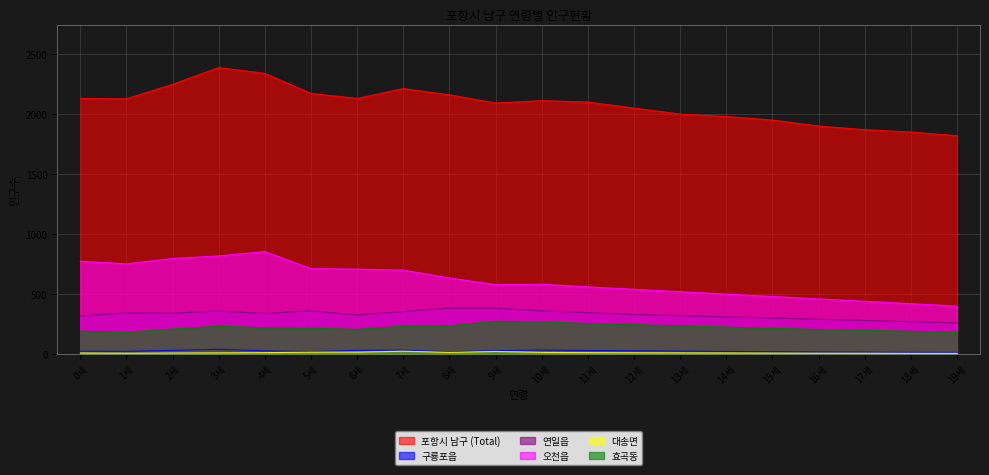

Reading right to left, transcribe all the data shown in this chart.

포항시 남구 (Total): 19세=1820	18세=1850	17세=1870	16세=1900	15세=1950	14세=1980	13세=2000	12세=2050	11세=2100	10세=2112	9세=2092	8세=2160	7세=2212	6세=2130	5세=2172	4세=2339	3세=2387	2세=2248	1세=2127	0세=2130
구룡포읍: 19세=14	18세=15	17세=17	16세=18	15세=20	14세=22	13세=25	12세=28	11세=30	10세=34	9세=29	8세=19	7세=33	6세=31	5세=21	4세=27	3세=40	2세=31	1세=23	0세=24
연일읍: 19세=260	18세=270	17세=280	16세=290	15세=300	14세=310	13세=320	12세=330	11세=345	10세=360	9세=383	8세=383	7세=355	6세=325	5세=361	4세=338	3세=358	2세=341	1세=343	0세=317
오천읍: 19세=400	18세=420	17세=440	16세=460	15세=480	14세=500	13세=520	12세=540	11세=560	10세=582	9세=579	8세=634	7세=700	6세=708	5세=712	4세=854	3세=818	2세=797	1세=752	0세=774
대송면: 19세=6	18세=6	17세=7	16세=7	15세=8	14세=9	13세=10	12세=11	11세=12	10세=14	9세=22	8세=14	7세=24	6세=16	5세=16	4세=12	3세=10	2세=9	1세=7	0세=9
효곡동: 19세=182	18세=190	17세=198	16세=205	15세=215	14세=225	13세=235	12세=245	11세=255	10세=268	9세=274	8세=235	7세=232	6세=206	5세=216	4세=219	3세=232	2세=209	1세=182	0세=191